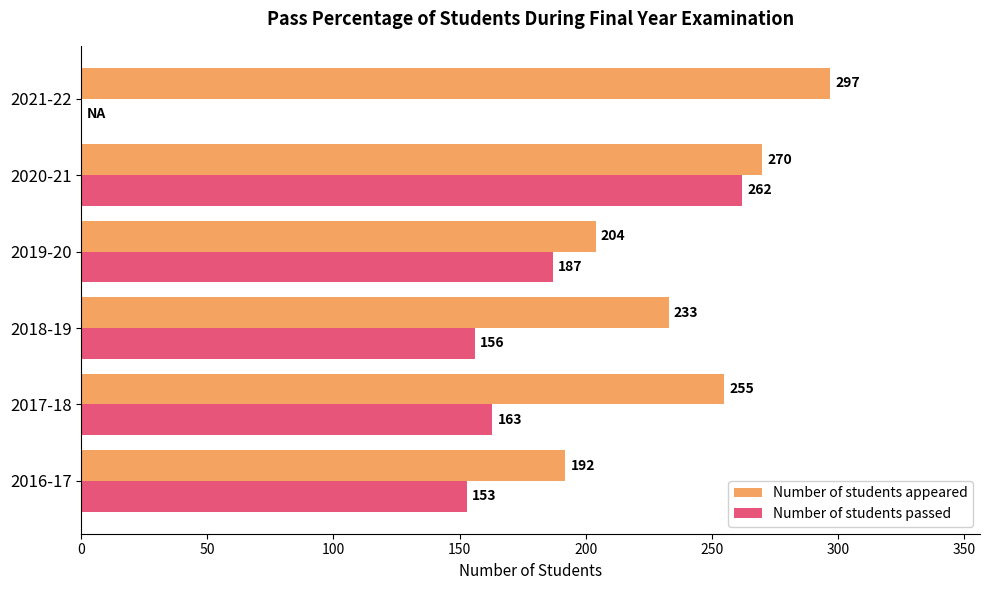

What is the approximate value of Number of students appeared at 2020-21, to the nearest 10?

270